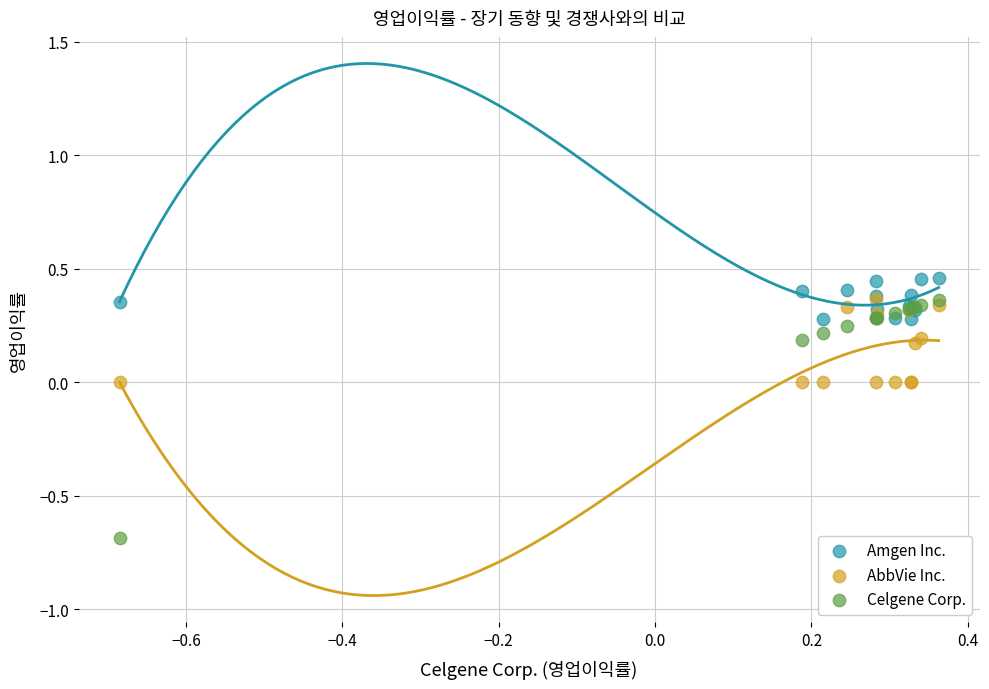

Which series reaches the minimum Y coordinate?

Celgene Corp.